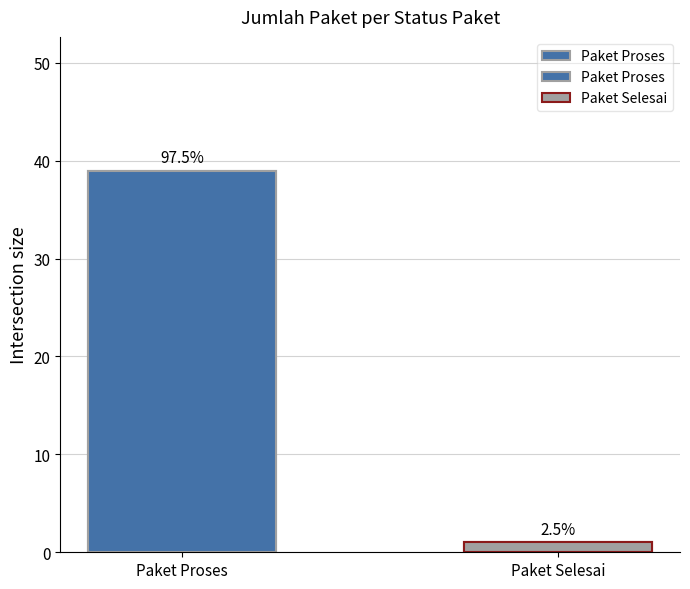

Reading left to right, extract all data points from this chart.

Paket Proses=39	Paket Selesai=1